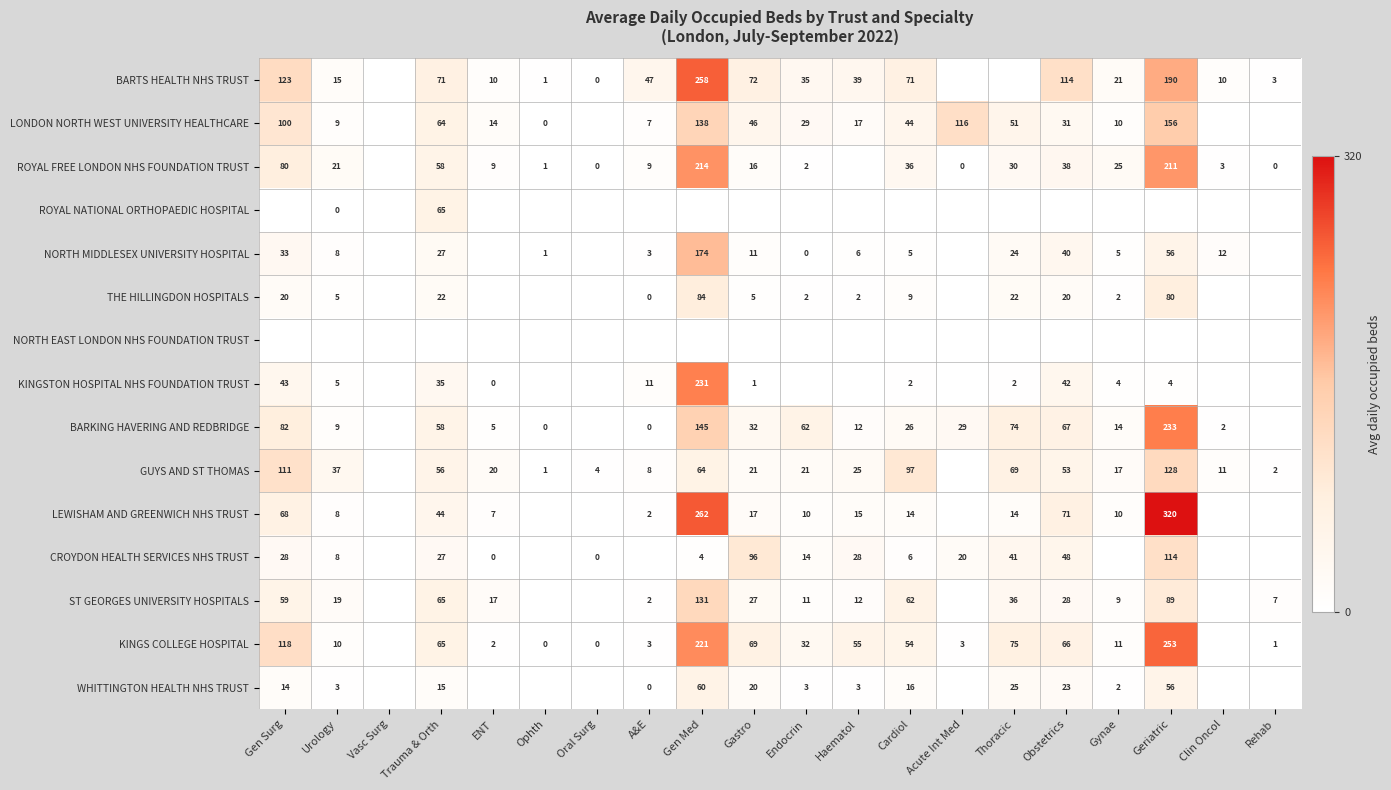

Between Gynae and Gen Med, which is larger?

Gen Med